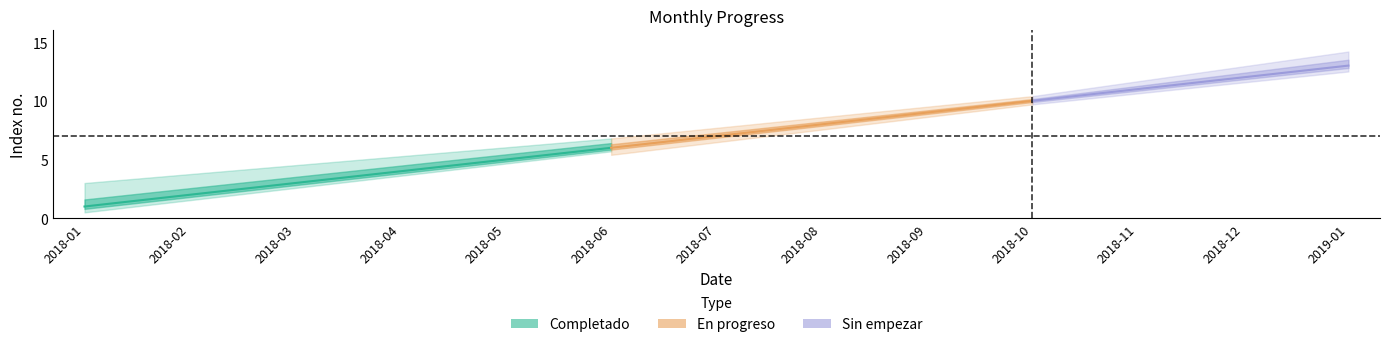

What is the value of the 4th point from the left?

4